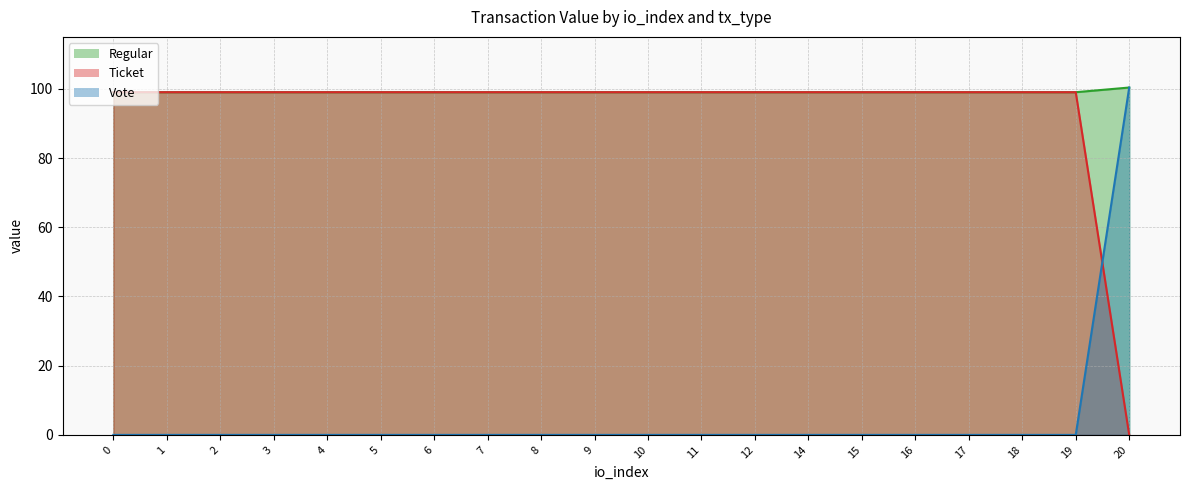

Which series changed the most between 5 and 9?

Regular